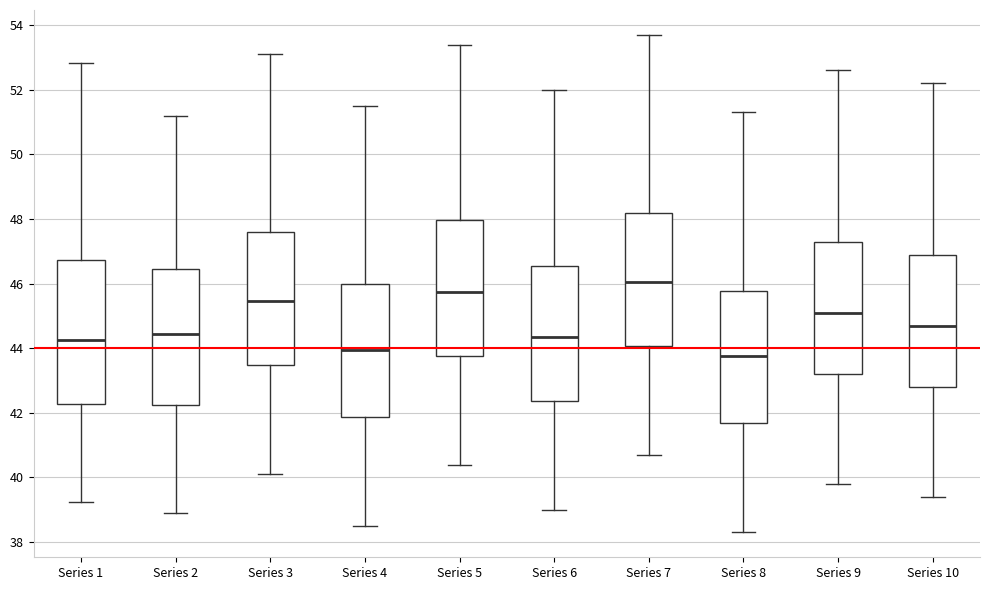

Where does the lower whisker of the box for Series 7 end on the y-axis? The values are not printed on the chart, so give them approximately, as read against the axis.

40.8